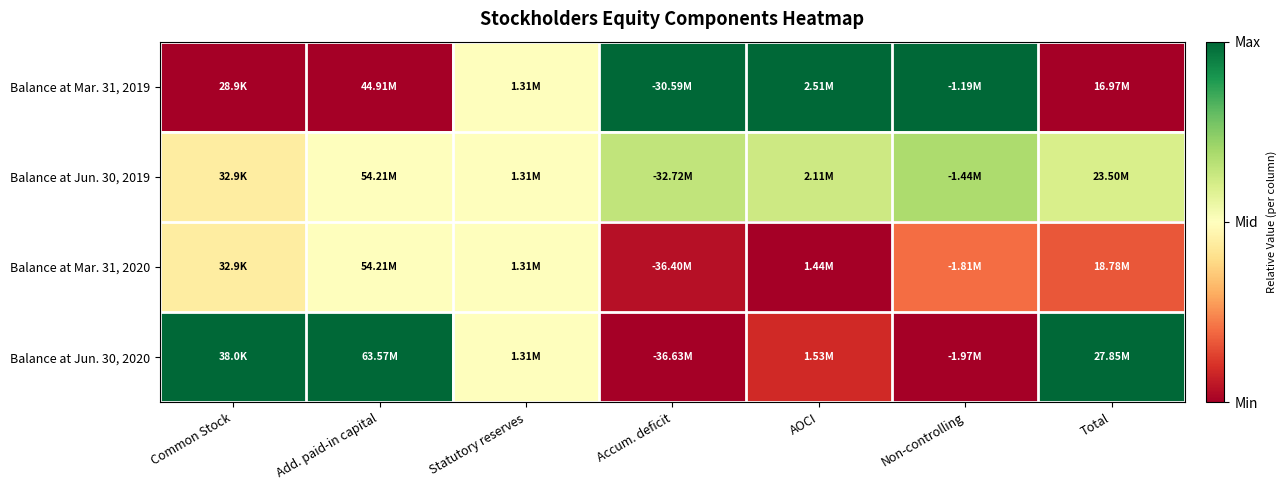

Reading left to right, list all the values displayed in this chart.

Balance at Mar. 31, 2019: Common Stock=0.0	Add. paid-in capital=0.0	Statutory reserves=0.5	Accum. deficit=1.0	AOCI=1.0	Non-controlling=1.0	Total=0.0
Balance at Jun. 30, 2019: Common Stock=0.4	Add. paid-in capital=0.5	Statutory reserves=0.5	Accum. deficit=0.6	AOCI=0.6	Non-controlling=0.7	Total=0.6
Balance at Mar. 31, 2020: Common Stock=0.4	Add. paid-in capital=0.5	Statutory reserves=0.5	Accum. deficit=0.0	AOCI=0.0	Non-controlling=0.2	Total=0.2
Balance at Jun. 30, 2020: Common Stock=1.0	Add. paid-in capital=1.0	Statutory reserves=0.5	Accum. deficit=0.0	AOCI=0.1	Non-controlling=0.0	Total=1.0